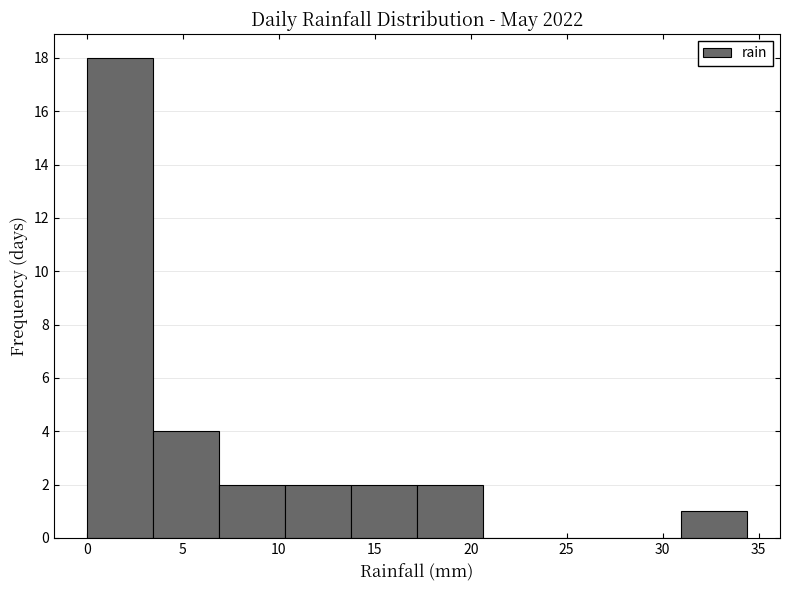

Reading left to right, transcribe this chart: for each bar, give the range it covers on the x-axis and its height. Neither the bar edges nor the heights are printed on the chart, so give them approximately, as read against the axes.

0.0 to 3.5: 18
3.5 to 7.0: 4
7.0 to 10.5: 2
10.5 to 14.0: 2
14.0 to 17.0: 2
17.0 to 20.5: 2
20.5 to 24.0: 0
24.0 to 27.5: 0
27.5 to 31.0: 0
31.0 to 34.5: 1